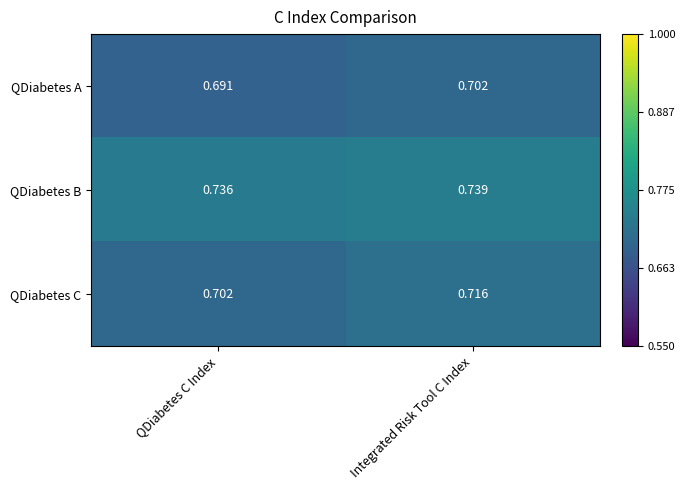

At which category is the sum across all series the highest?

Integrated Risk Tool C Index